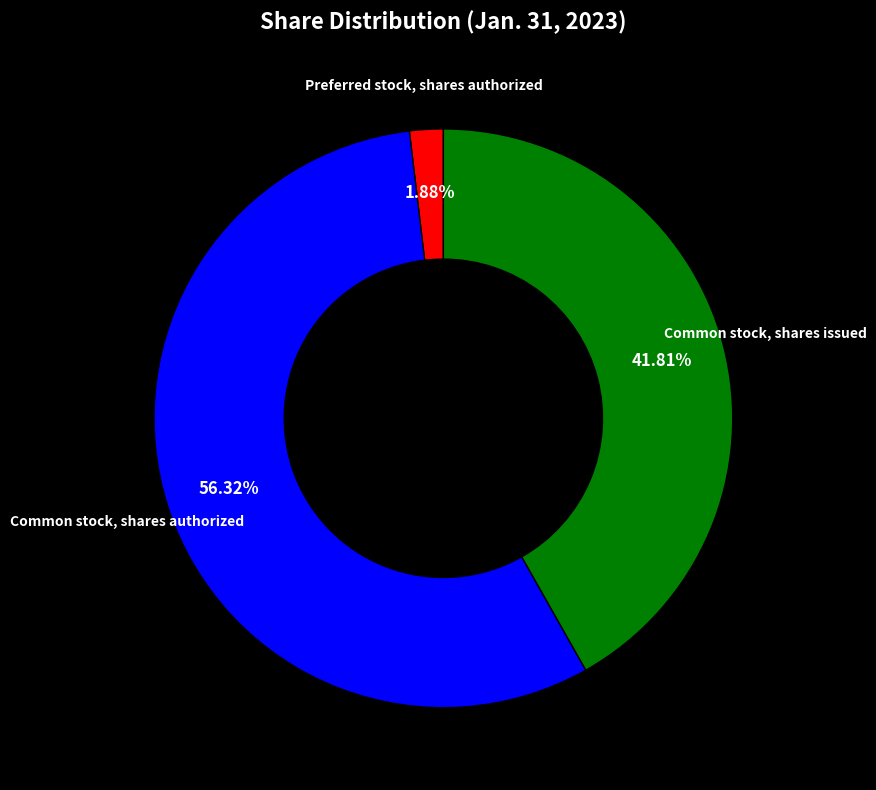

To the nearest percent, what is the difference between the largest and smallest slice percentages?

54%